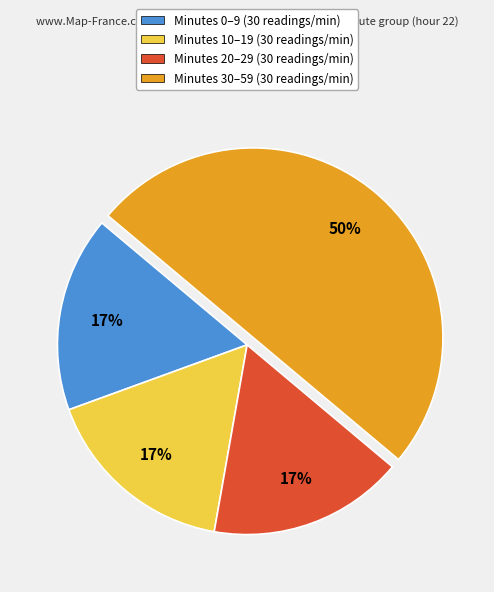

Does Minutes 20–29 (30 readings/min) represent more than half of the total?

No